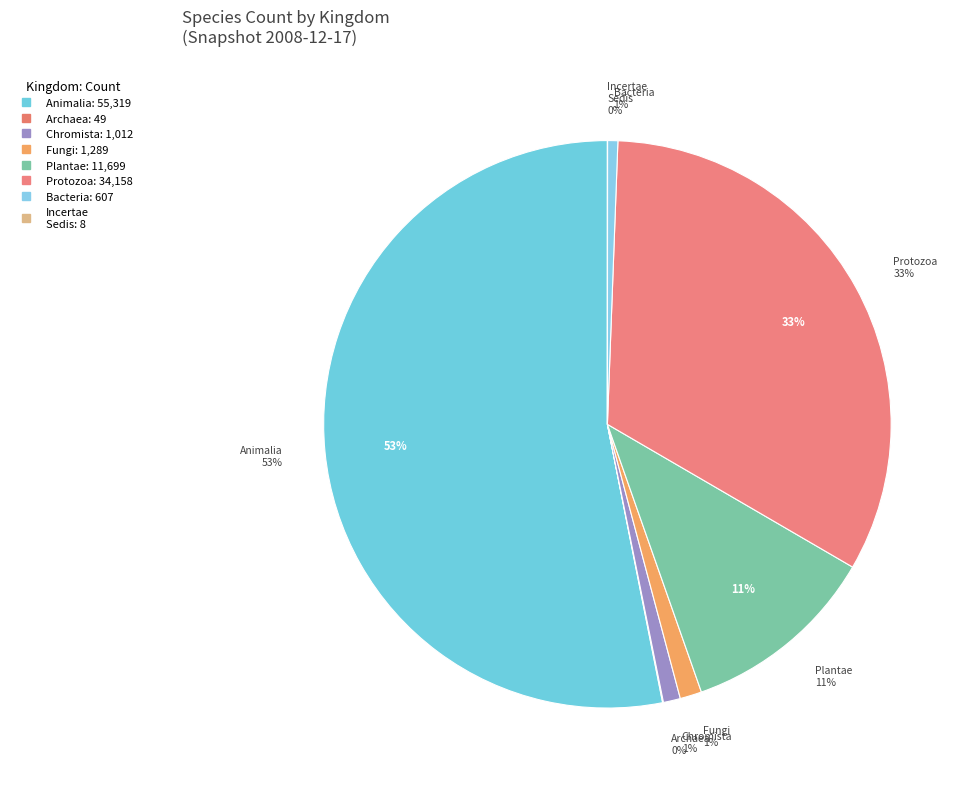

How many slices are in this pie chart?

8